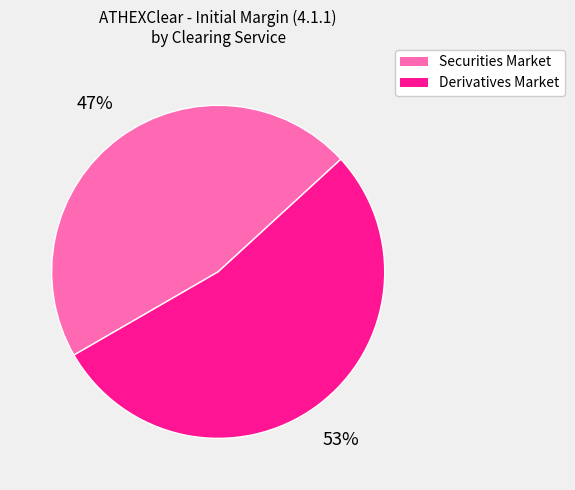

What percentage is the Derivatives Market slice, to the nearest percent?

53%